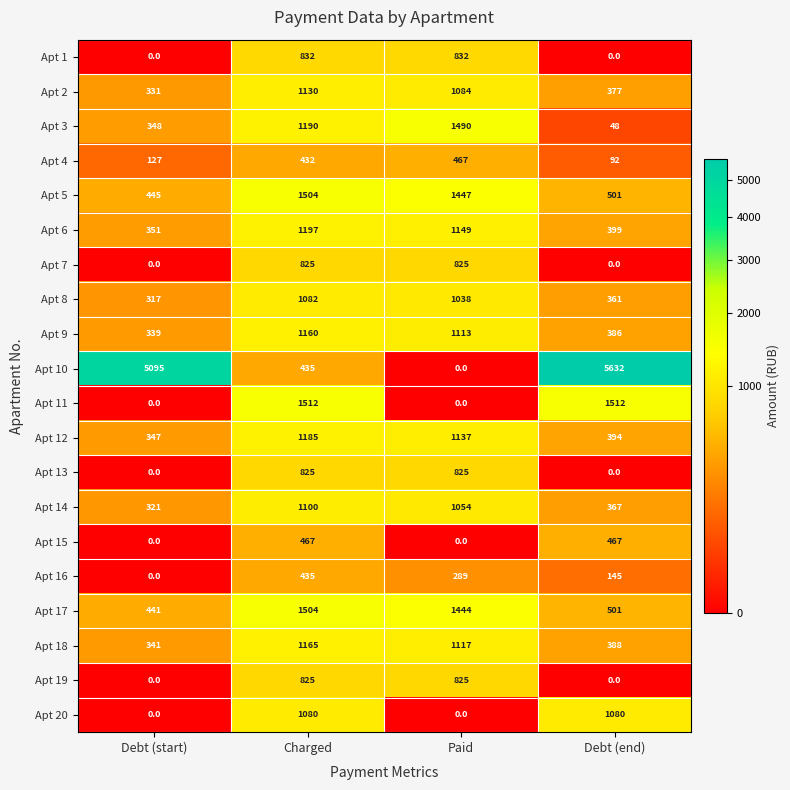

At which label is Apt 3 closest to 769?

Debt (start)